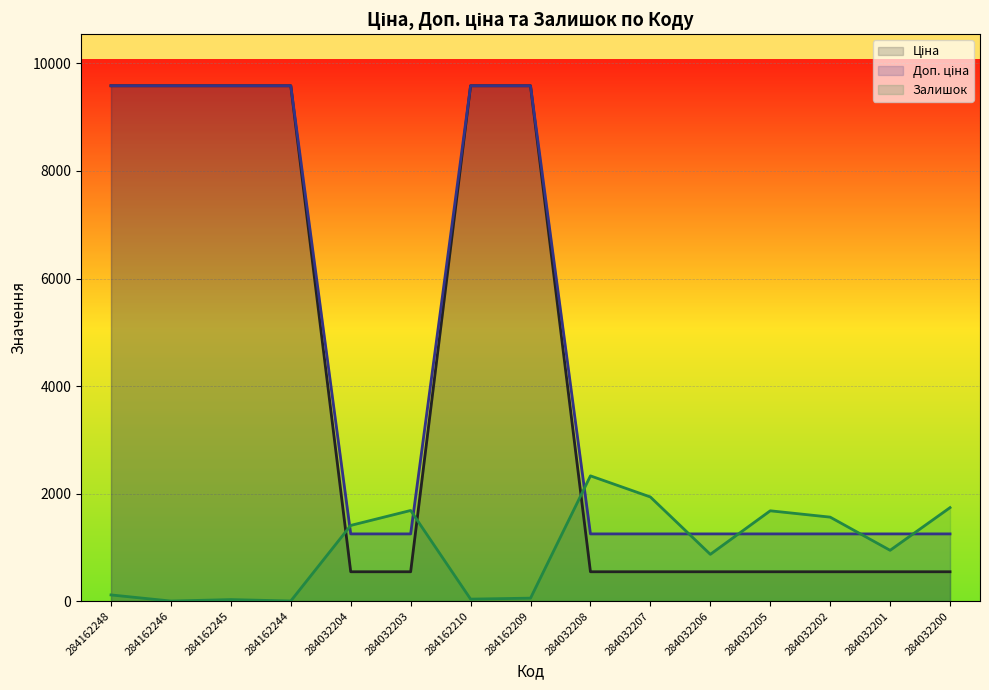

Does the chart display data point markers on the line(s)?

No